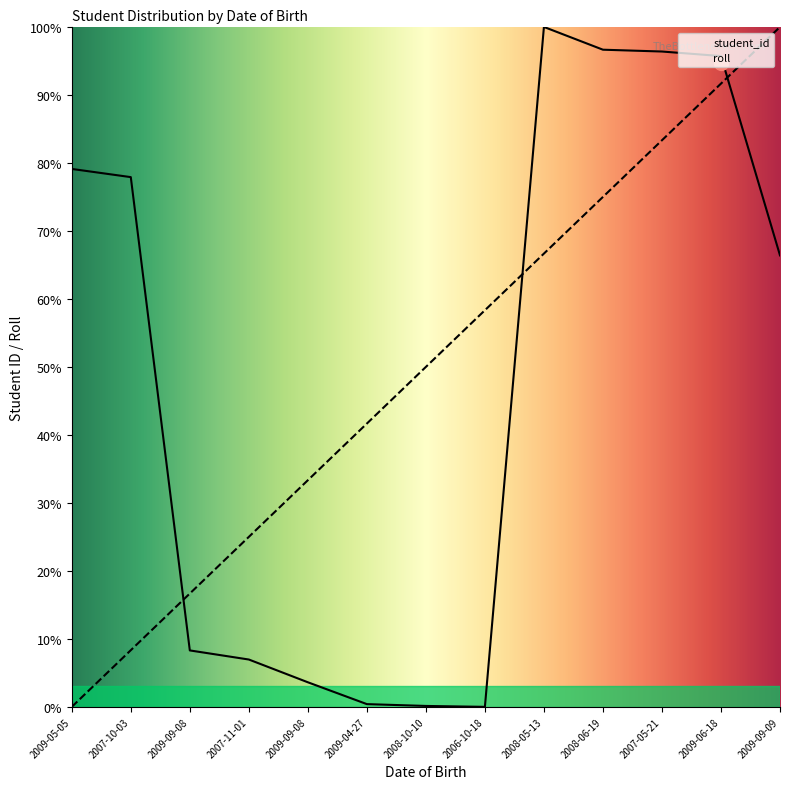

True or false: roll has more than 0 interior local peaks.

False